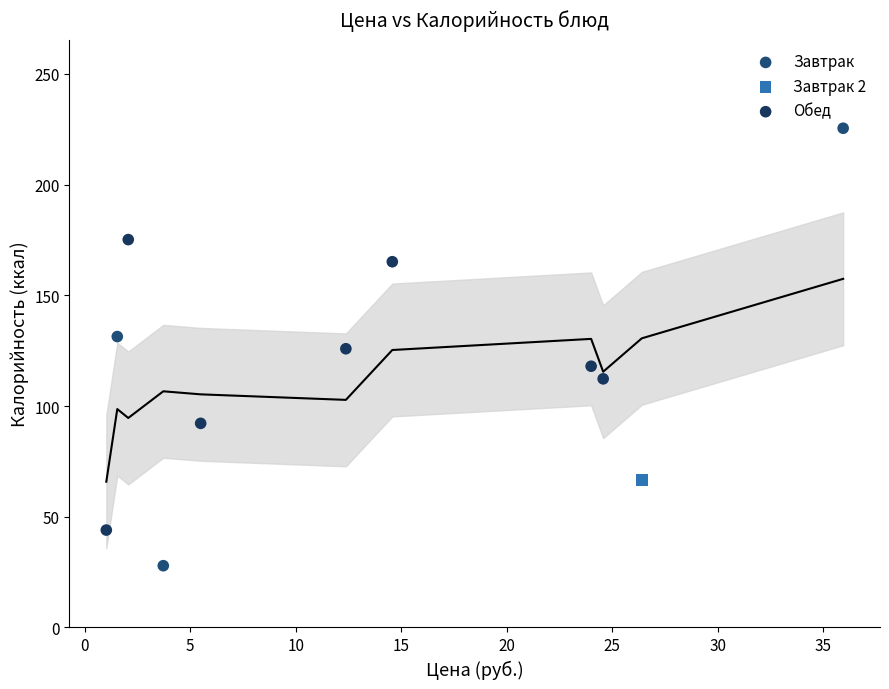

What are all the series names shown in the legend?

Завтрак, Завтрак 2, Обед